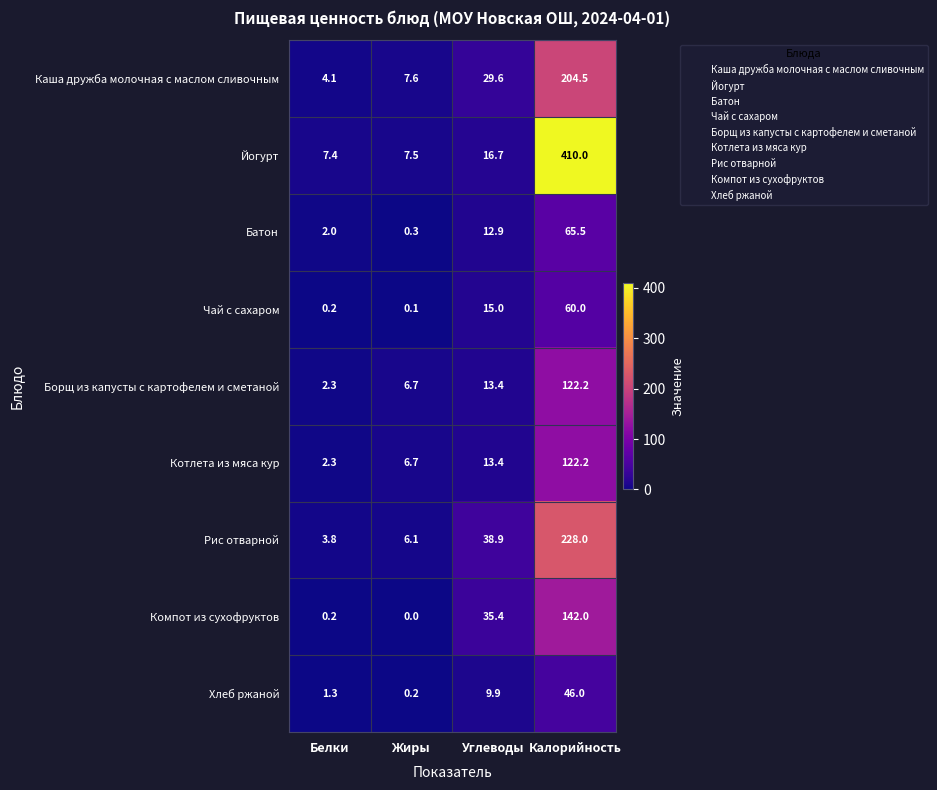

What is the total value across all series at Калорийность?

1400.4